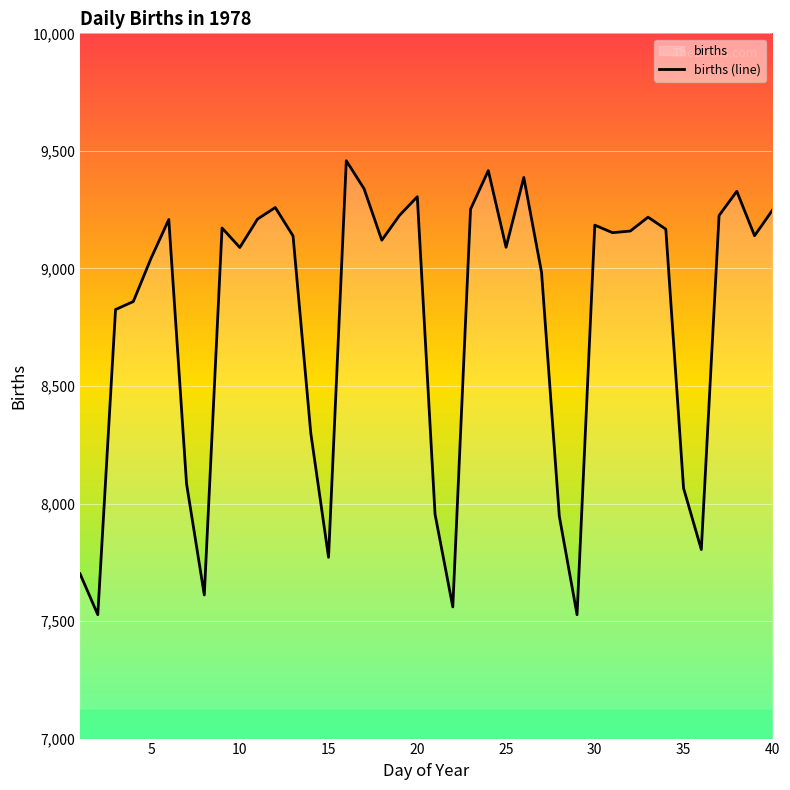

What is the greatest value displayed?

9458